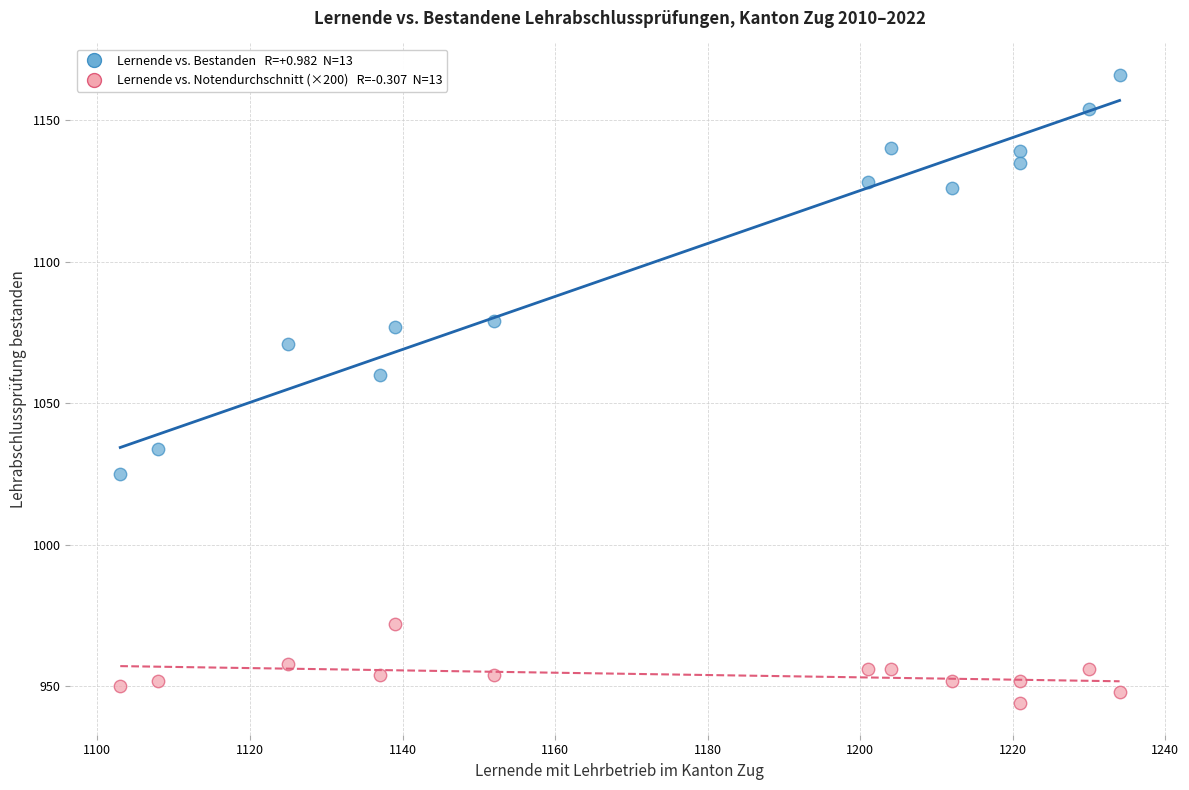

Across all series, what Y value is closest to 1055?

1060.0